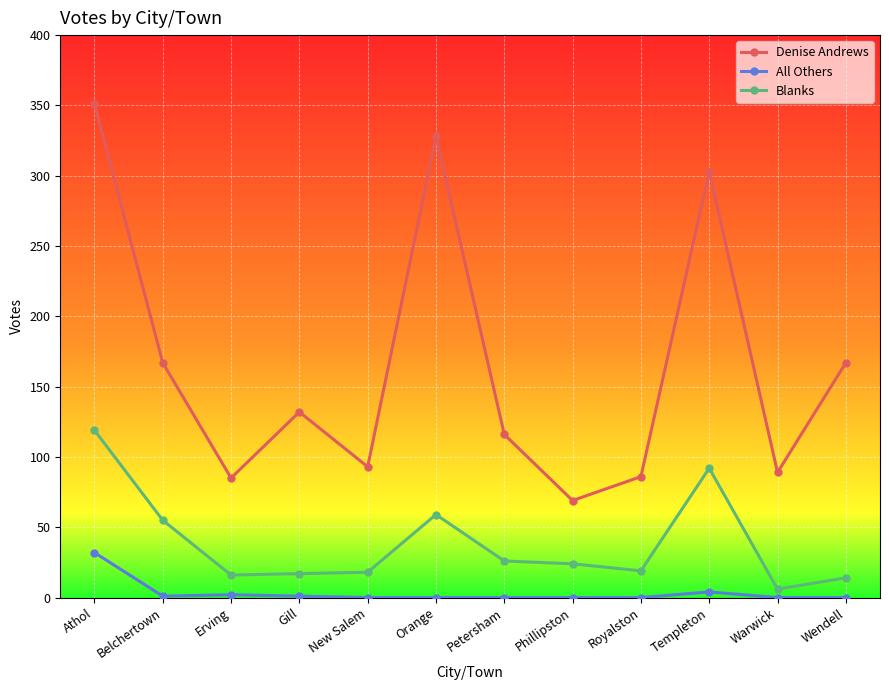

What is the greatest value displayed?

351